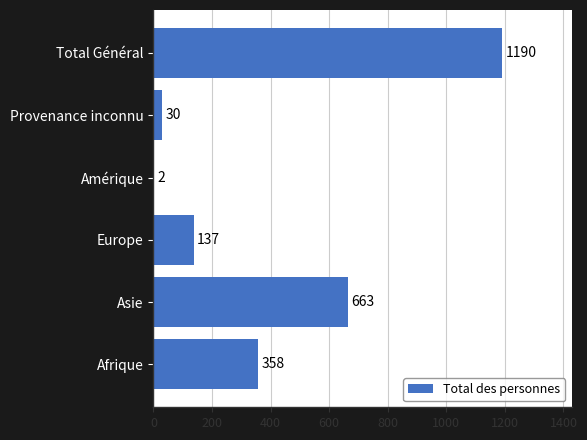

How many series are shown in this chart?

1